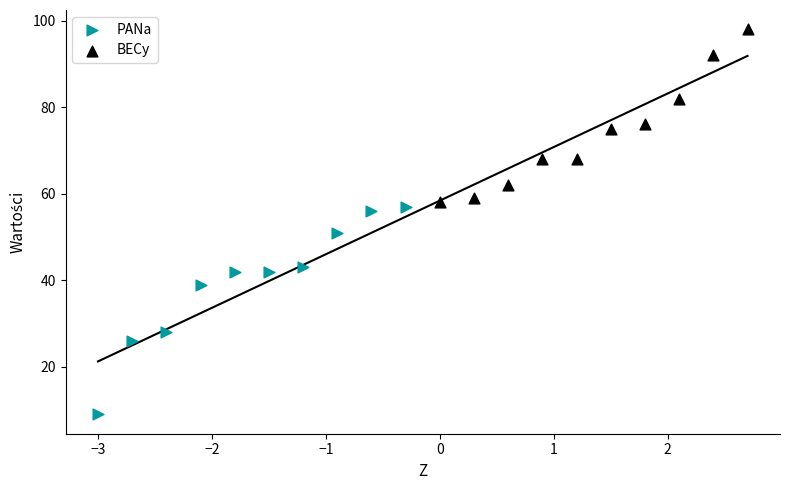

Which series reaches the maximum Y coordinate?

BECy